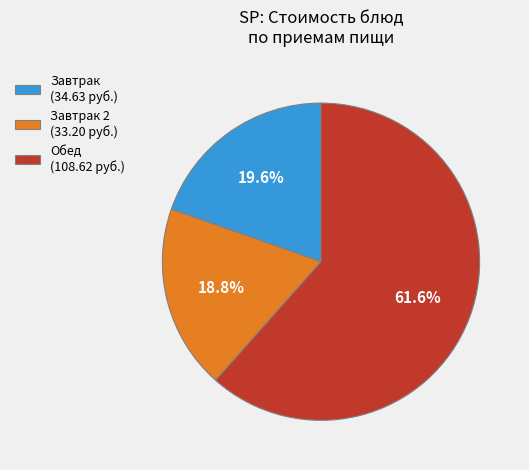

Approximately how many times larger is the value at Завтрак 2 (33.20 руб.) compared to Завтрак (34.63 руб.)?

1.0